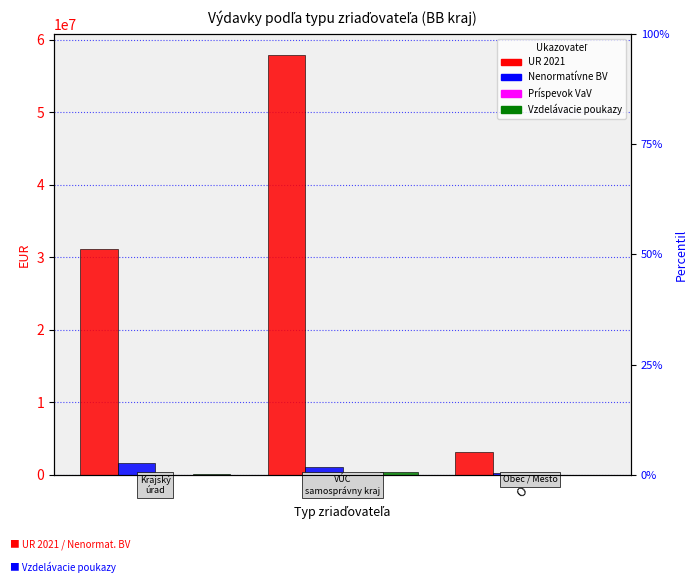

At which category is the sum across all series the highest?

V